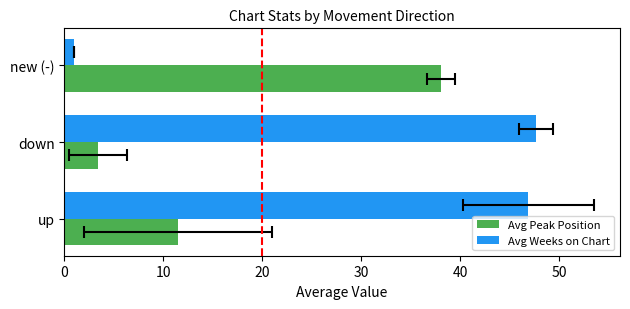

List the series in order of their peak value, lowest first.

Avg Peak Position, Avg Weeks on Chart